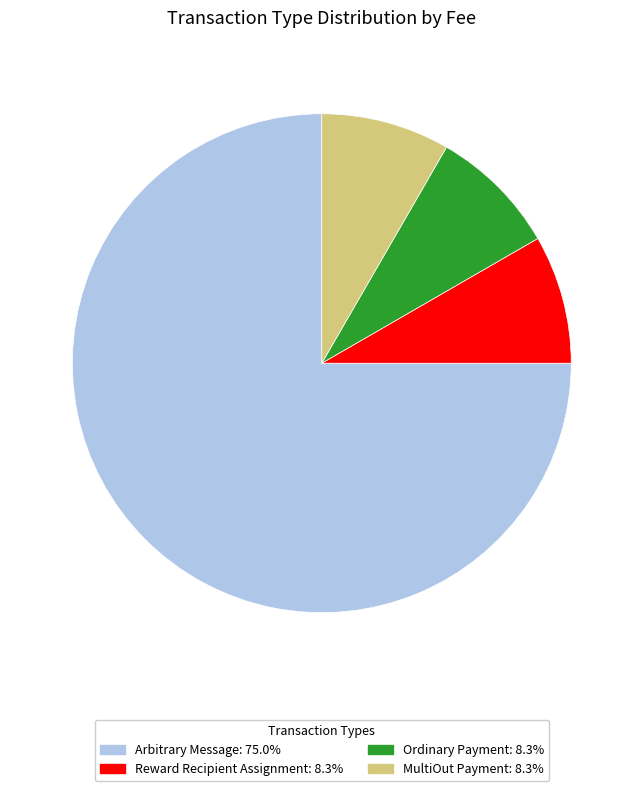

Is the sum of Reward Recipient Assignment and Ordinary Payment greater than half?

No